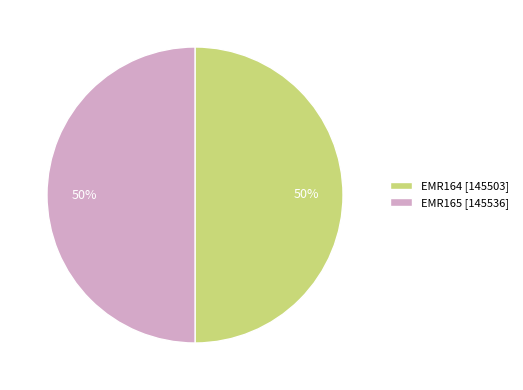

To the nearest percent, what portion does EMR164 represent?

50%